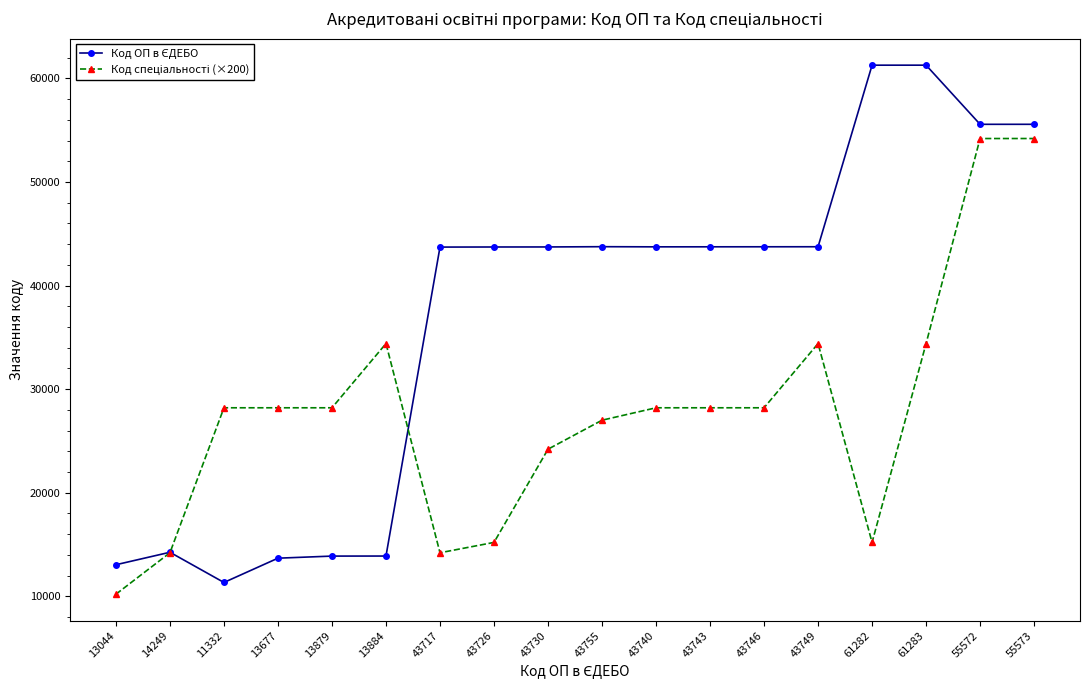

What is the label of the 14th point from the right?

13879